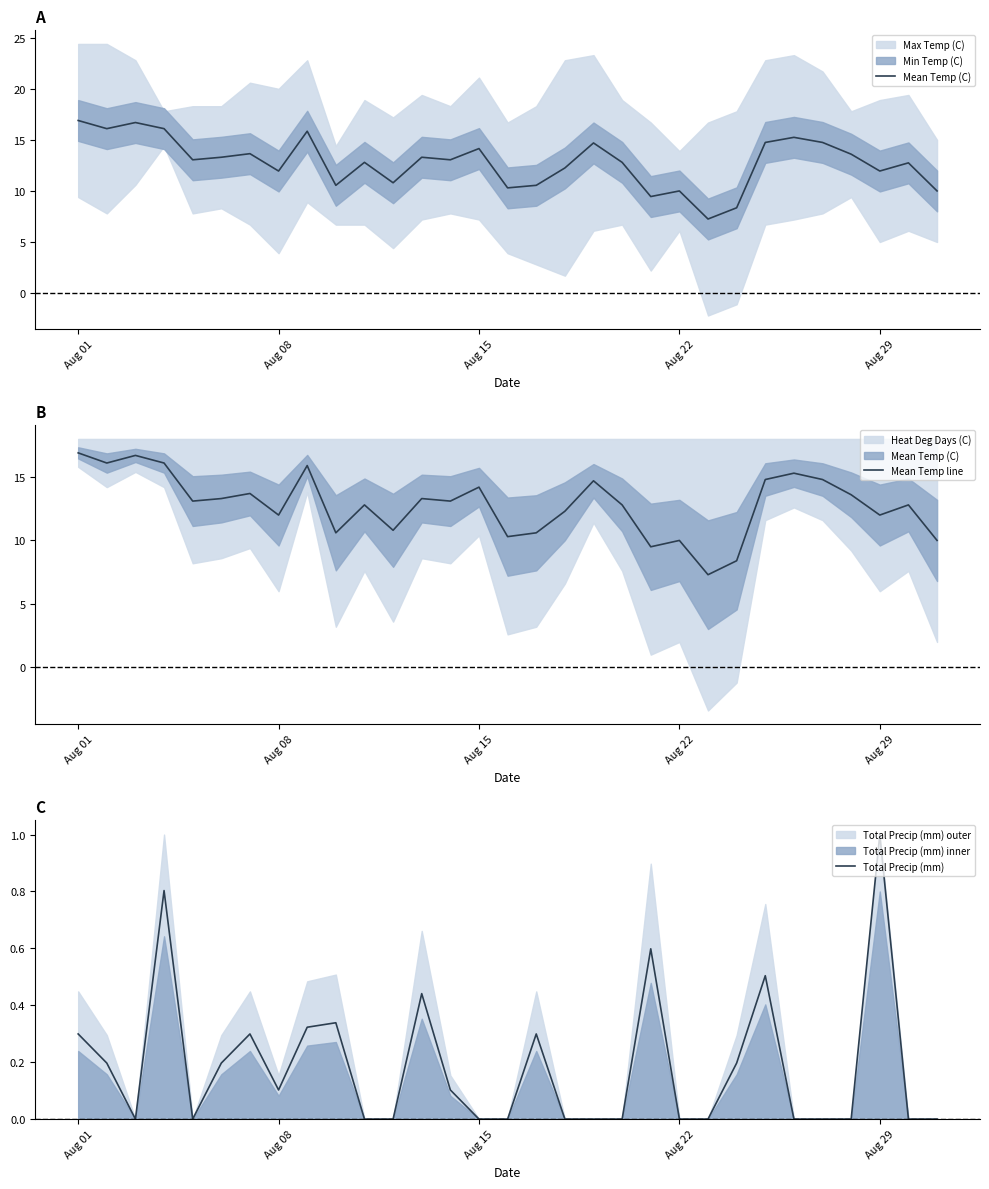

At which label is Mean Temp line closest to 12?

Aug 08